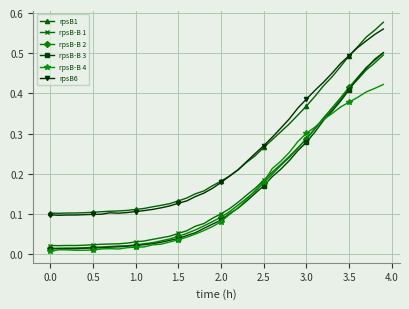

At how many categories does at least one series exceed 0?

40